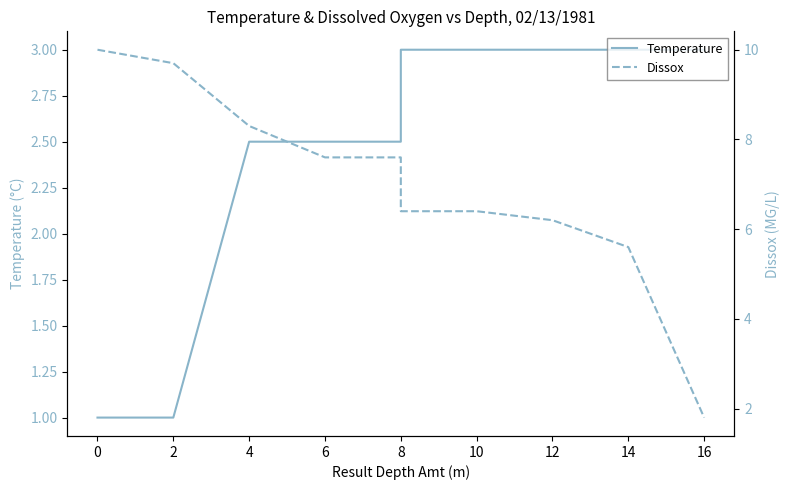

Which series has the largest total across all categories?

Dissox